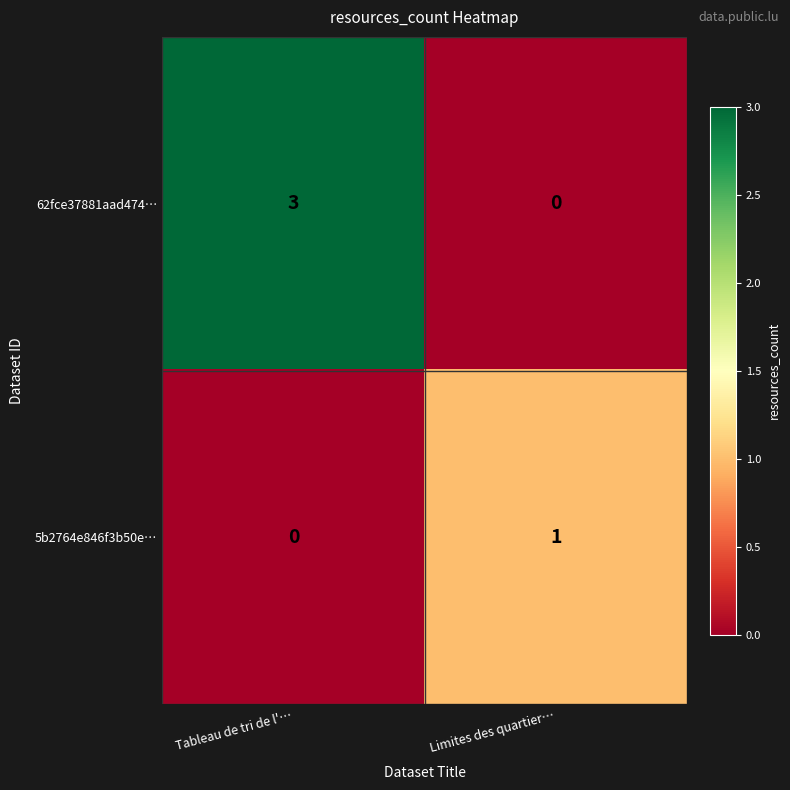

Reading right to left, extract all data points from this chart.

62fce37881aad474…: 0	3
5b2764e846f3b50e…: 1	0